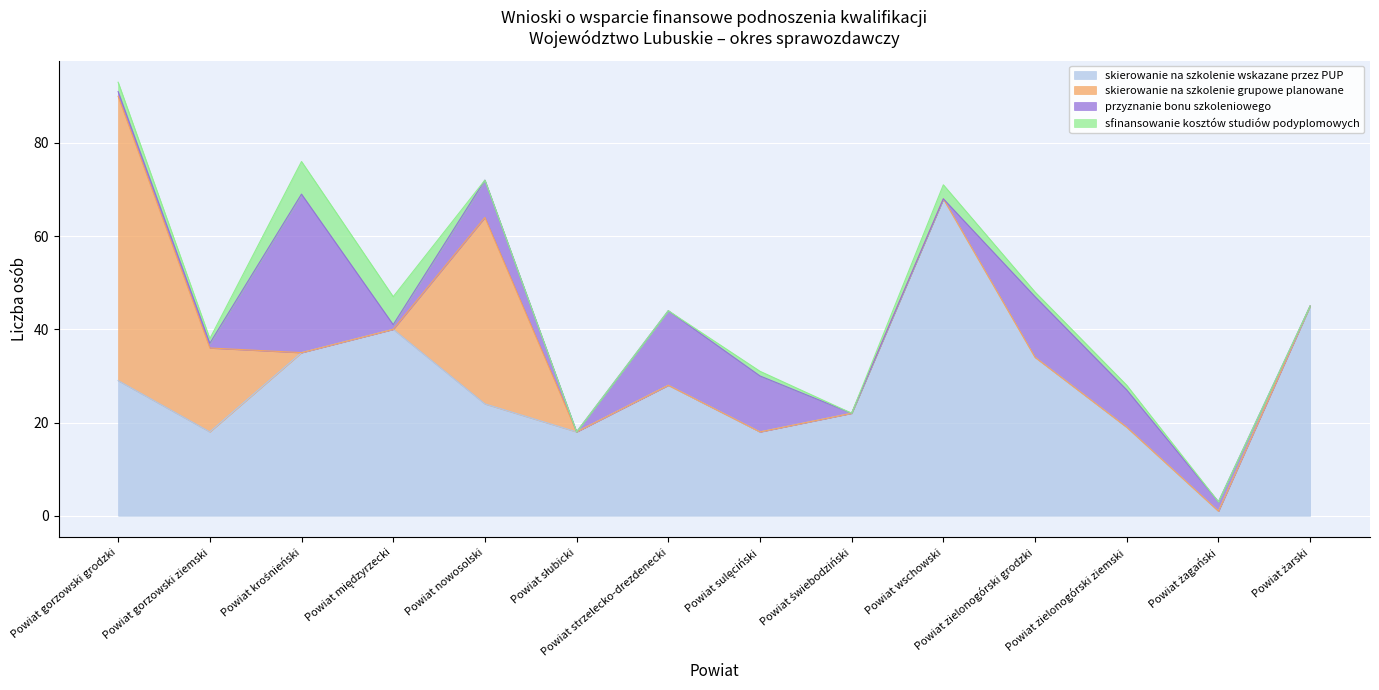

How many distinct data groups are displayed?

4